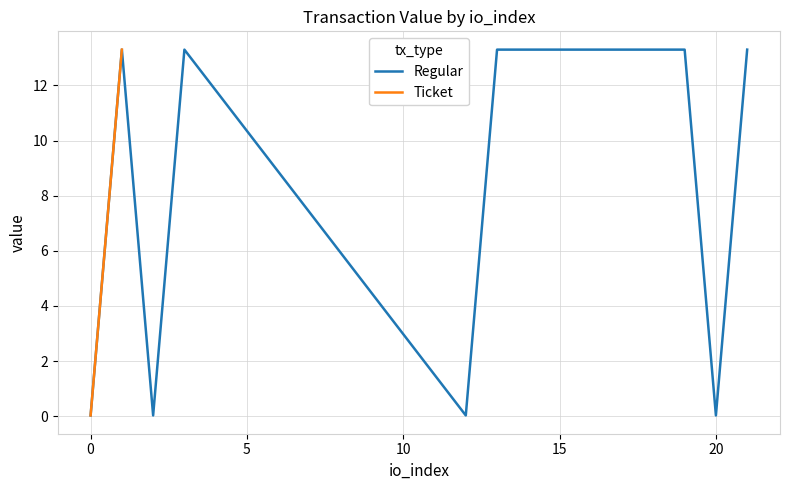

The Regular series shows 0.0 at 0. True or false?

True